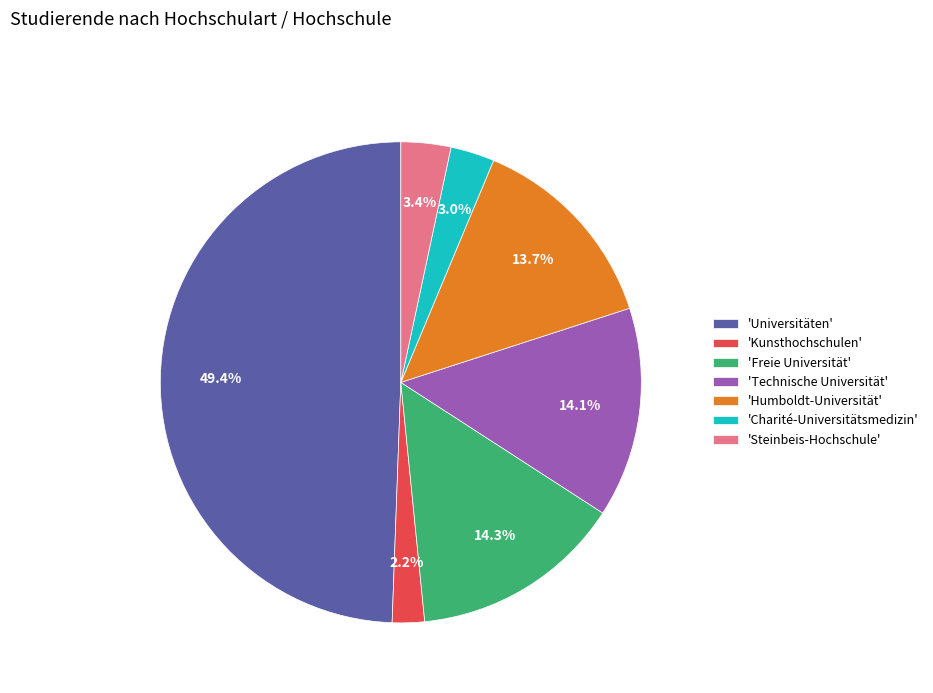

Count the number of slices in the pie.

7